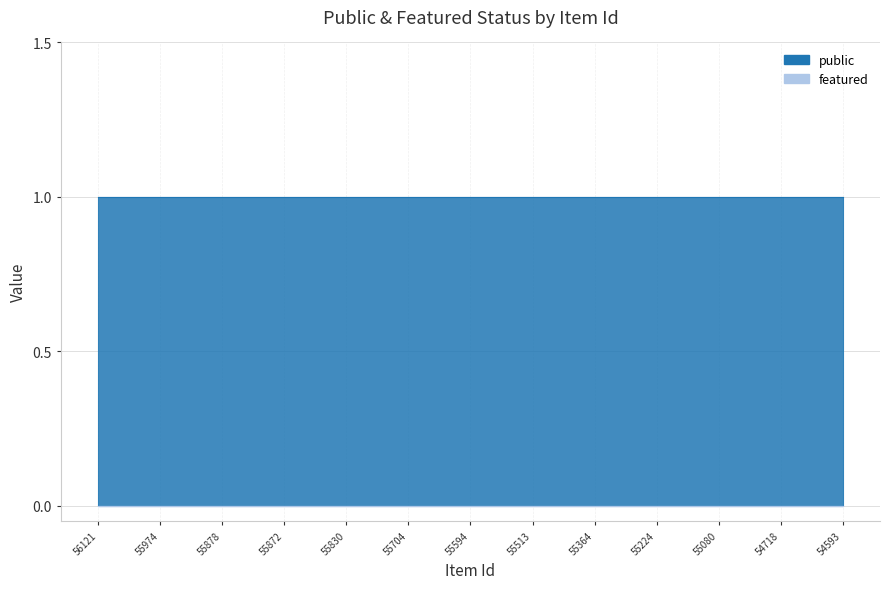

True or false: featured and public cross at least once.

False